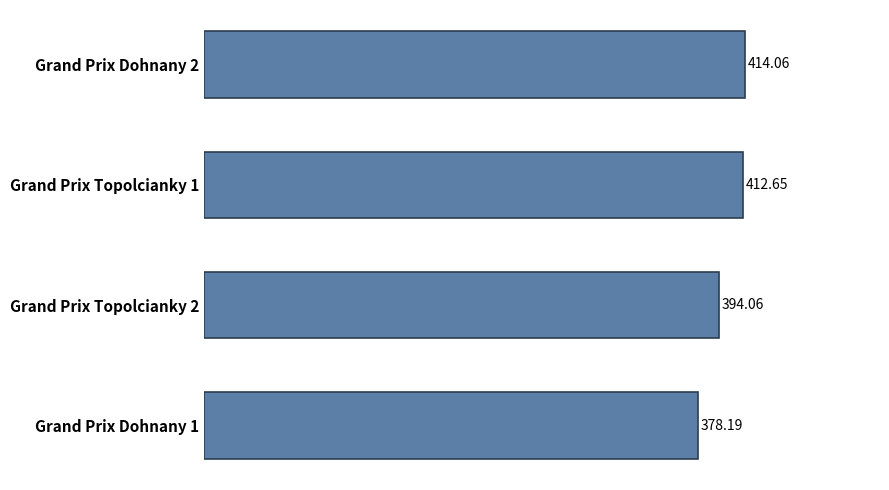

What is the average value?

399.7